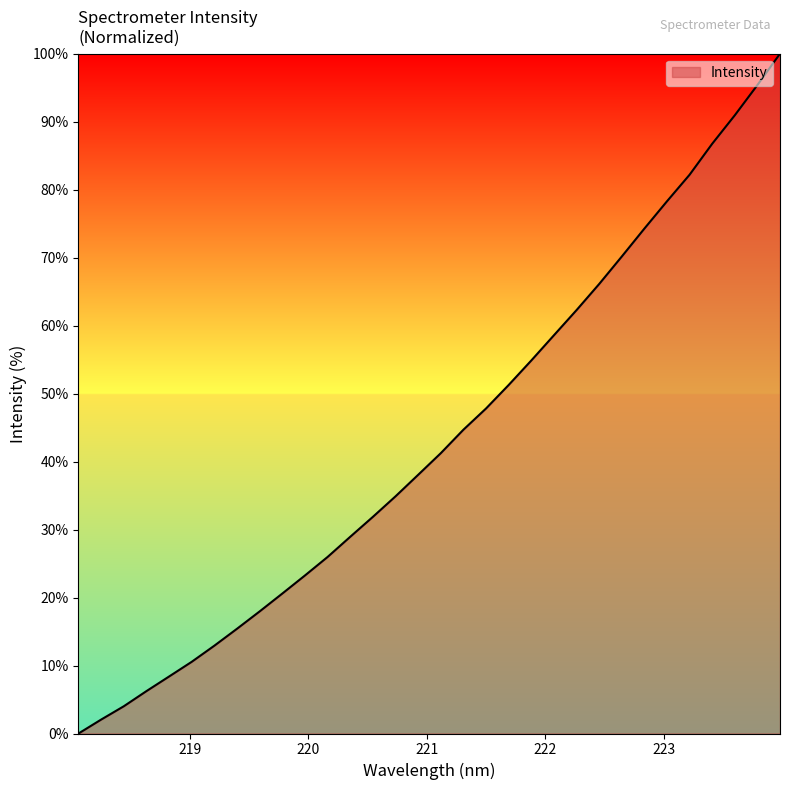

What is the maximum value shown in the chart?

100.0